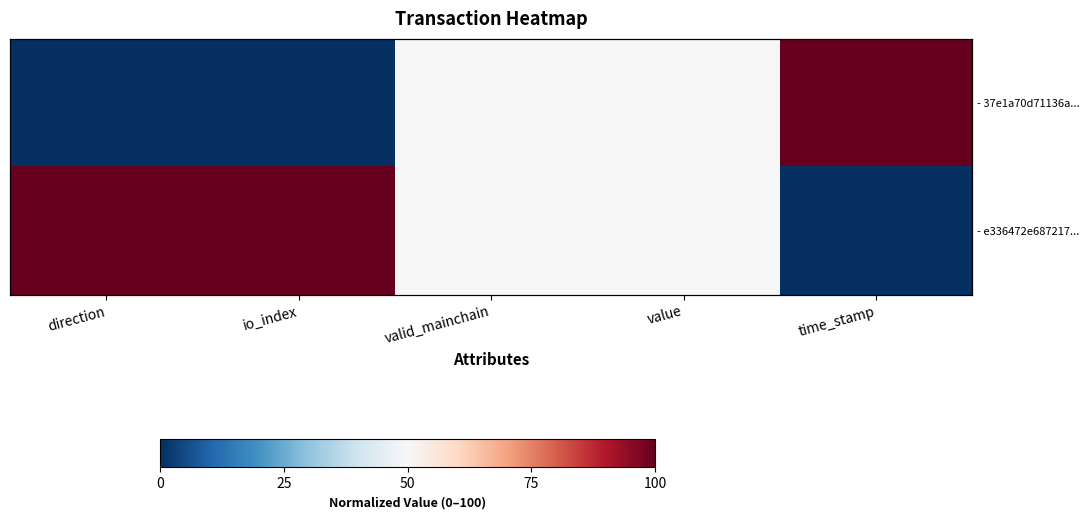

How many positive values does the - 37e1a70d71136a... series have?

3